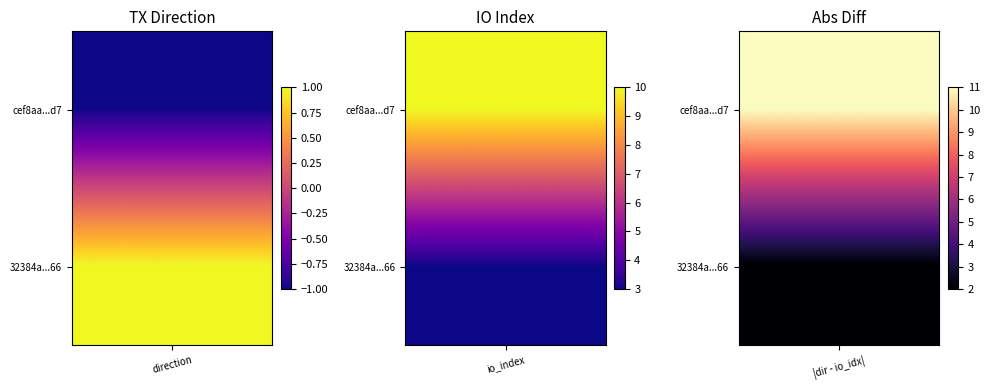

What is the sum of all cef8aa195732fcb9dc6fa938898273ce3d292d7 values?

9